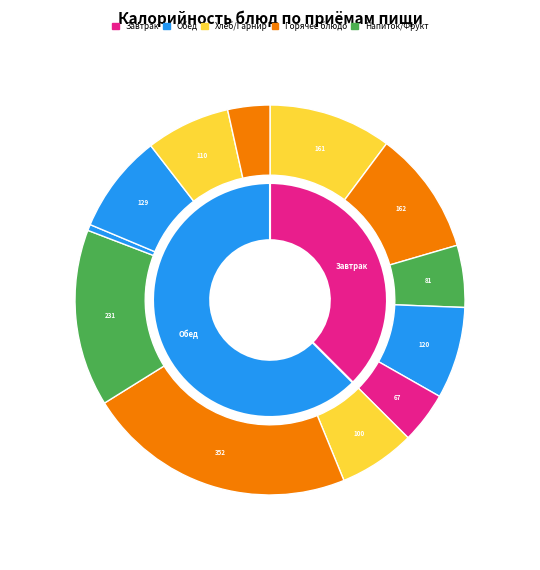

To the nearest percent, what is the combined percentage of чай с молоком and Тефтеля с соусом?

20%